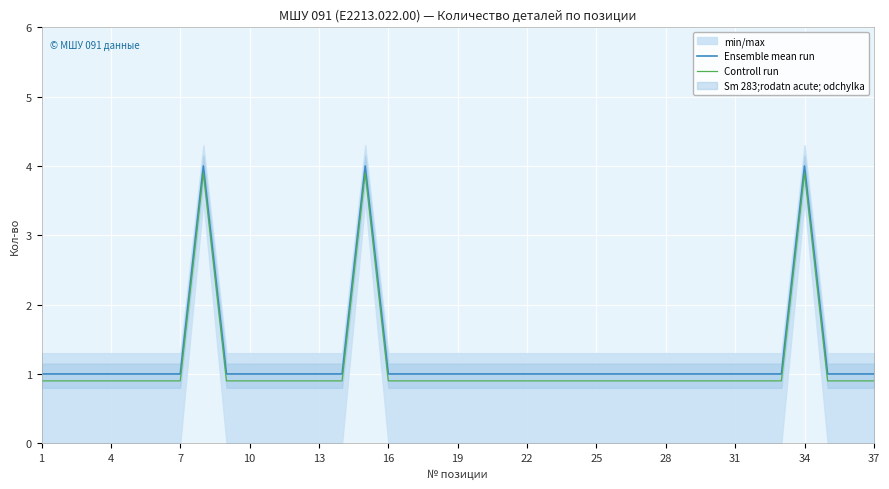

True or false: Controll run has a value of 0.9 at 28.

True